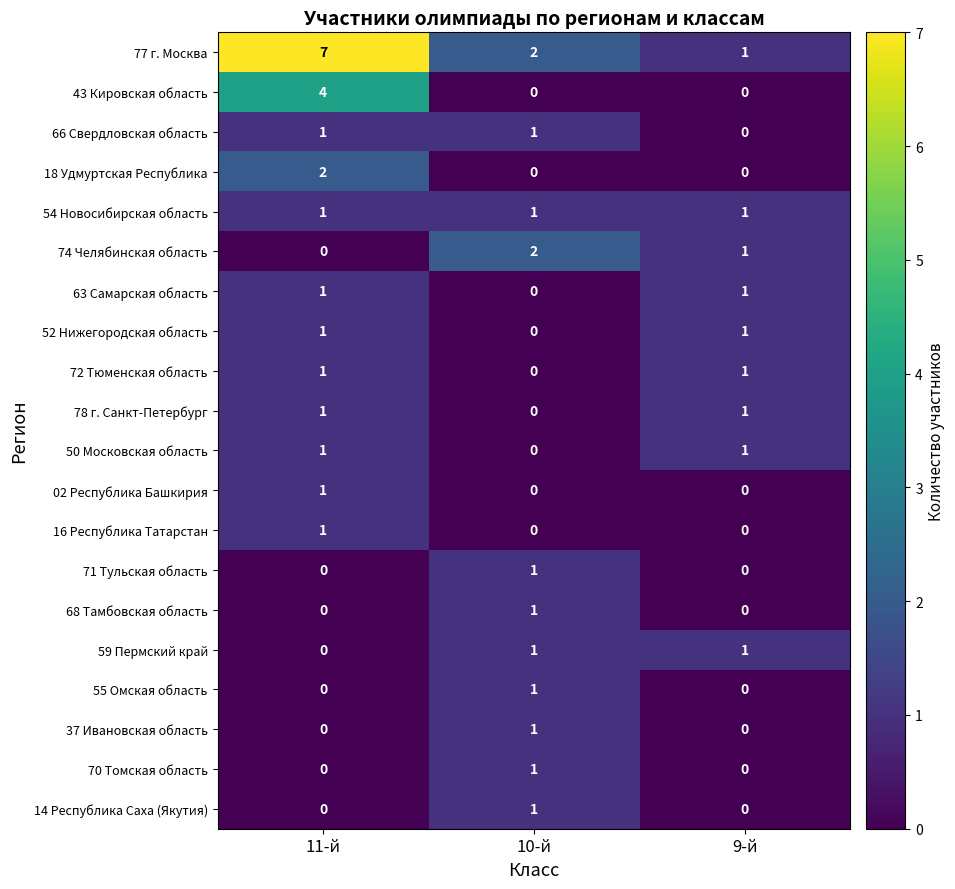

What is the total value across all series at 11-й?

22